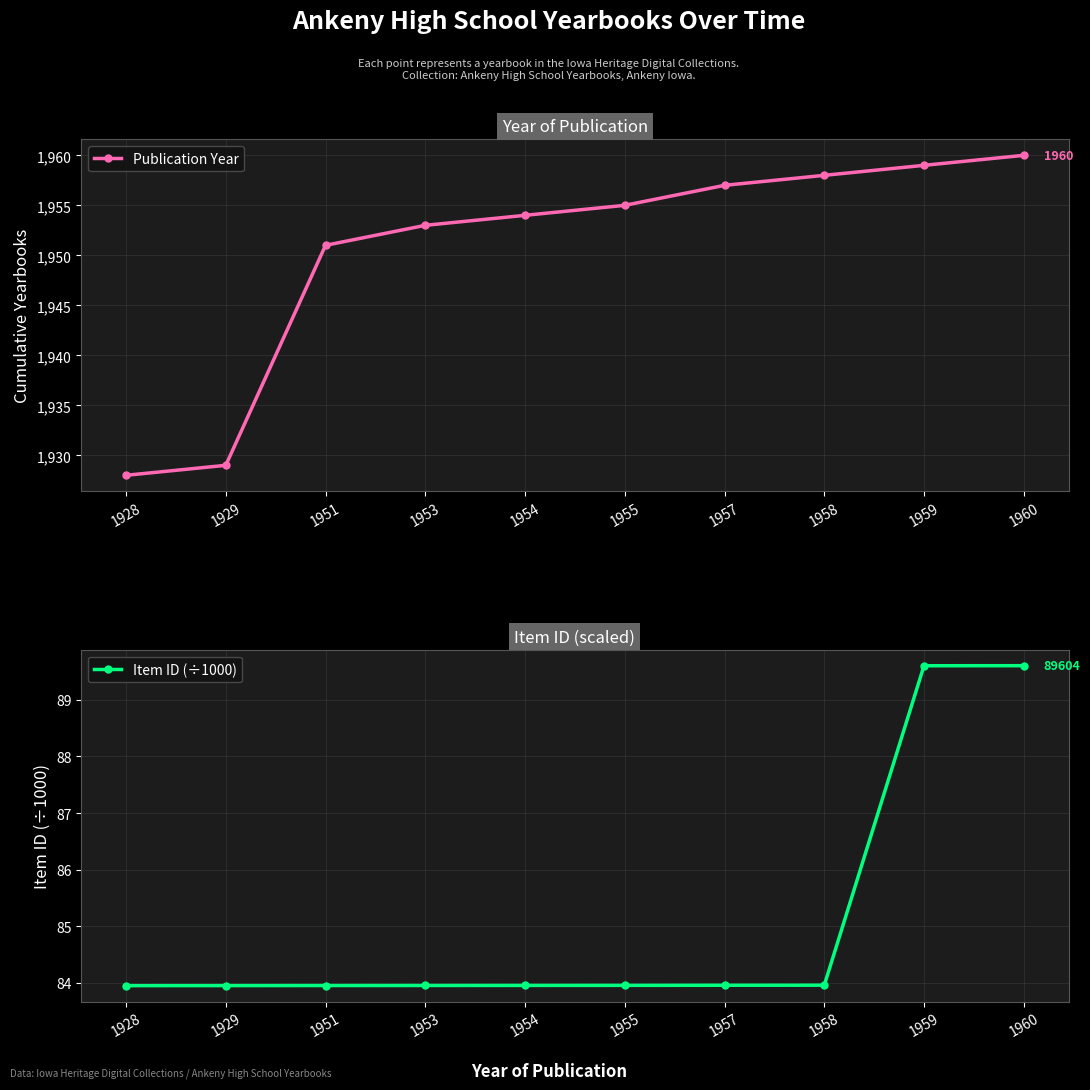

True or false: Item ID (÷1000) has a value of 155.3 at 1960.

False